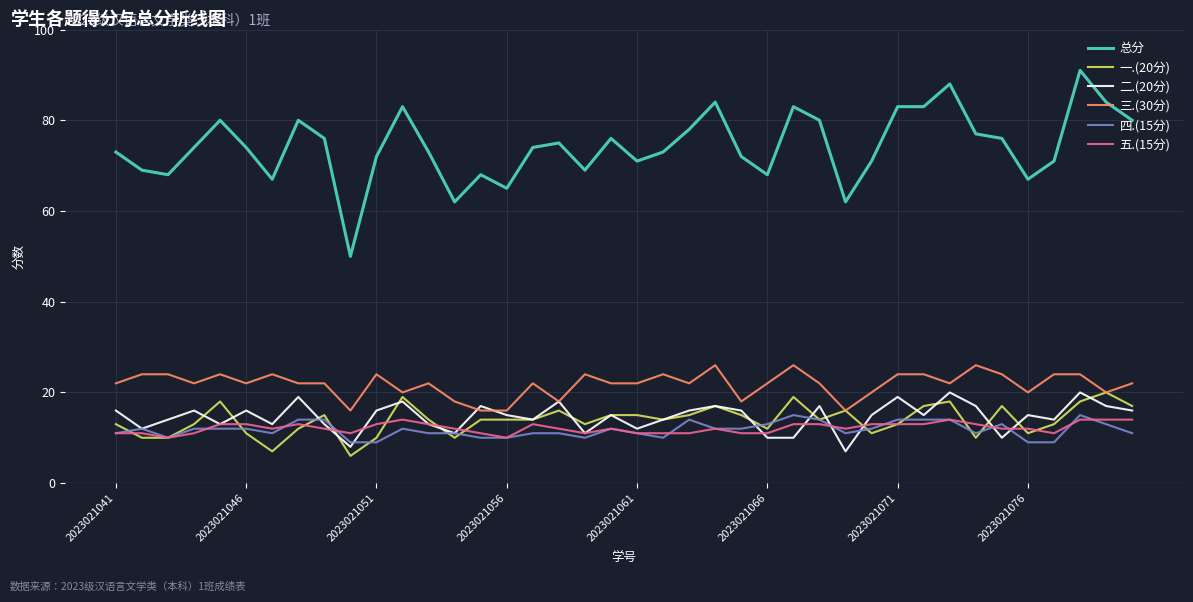

What are all the series names shown in the legend?

总分, 一.(20分), 二.(20分), 三.(30分), 四.(15分), 五.(15分)